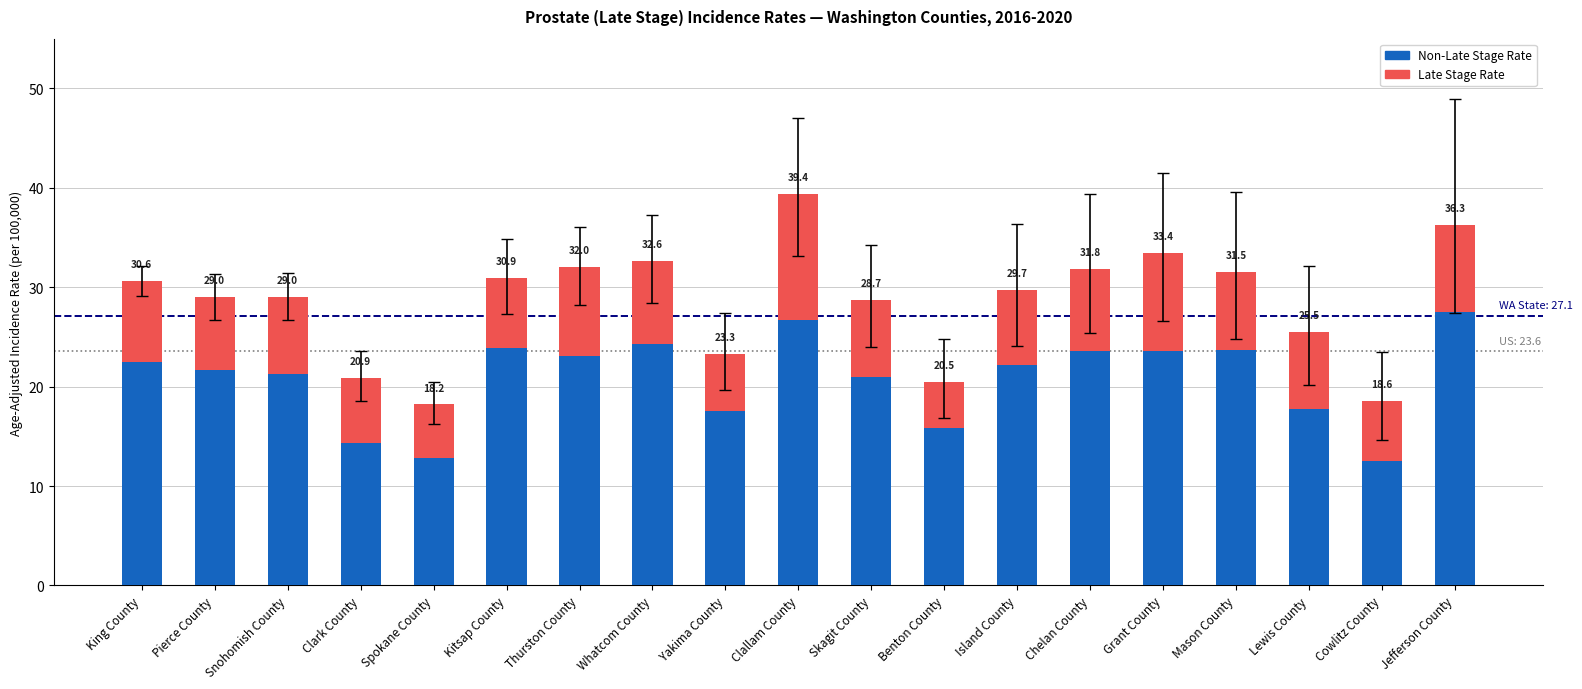

Does the chart contain any negative values?

No